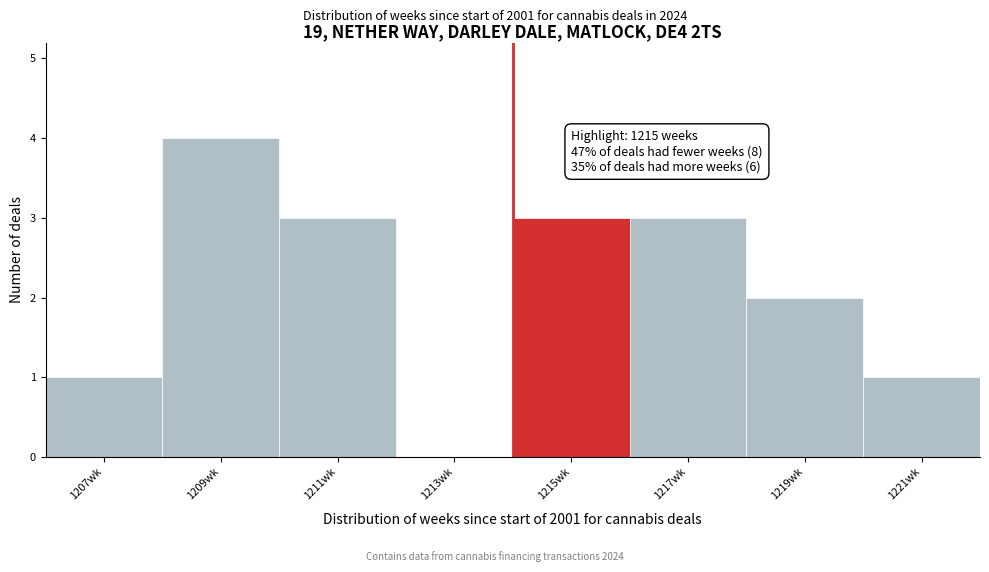

Reading left to right, extract all data points from this chart.

1207wk=1	1209wk=4	1211wk=3	1213wk=0	1215wk=3	1217wk=3	1219wk=2	1221wk=1